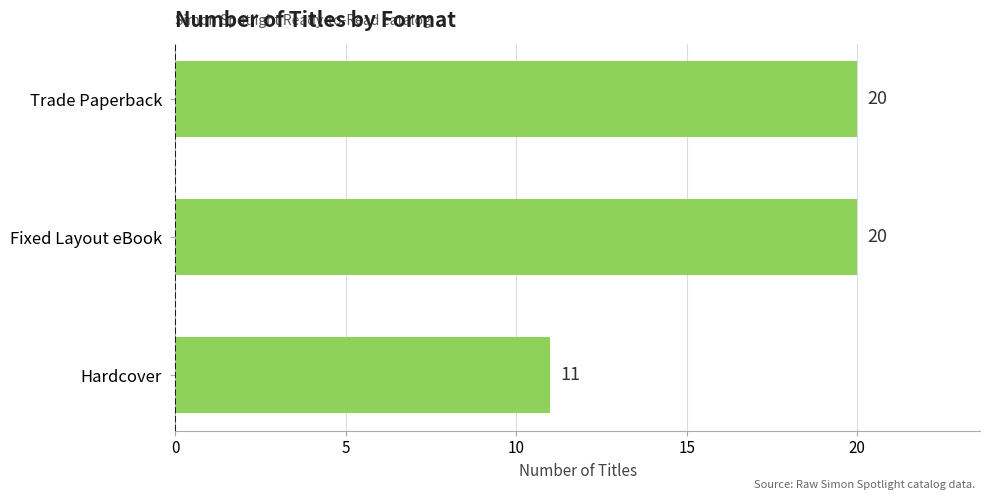

True or false: the data shows 11 at Hardcover.

True